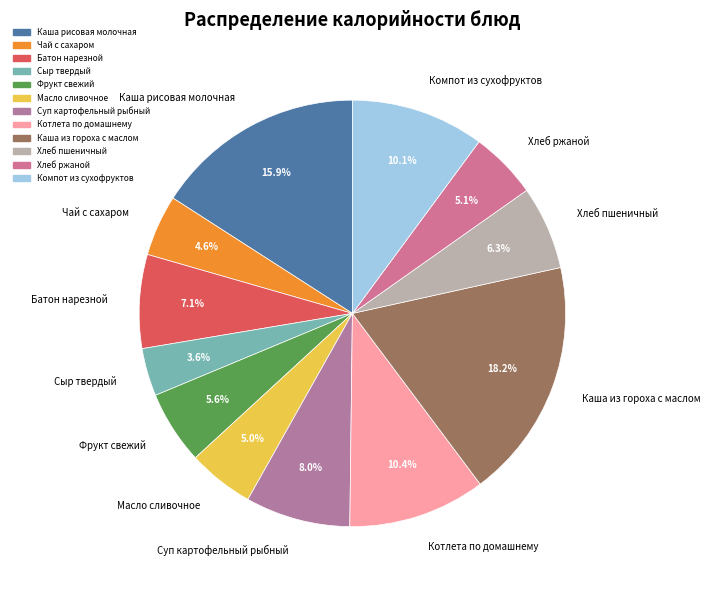

What percentage is the Масло сливочное slice, to the nearest percent?

5%